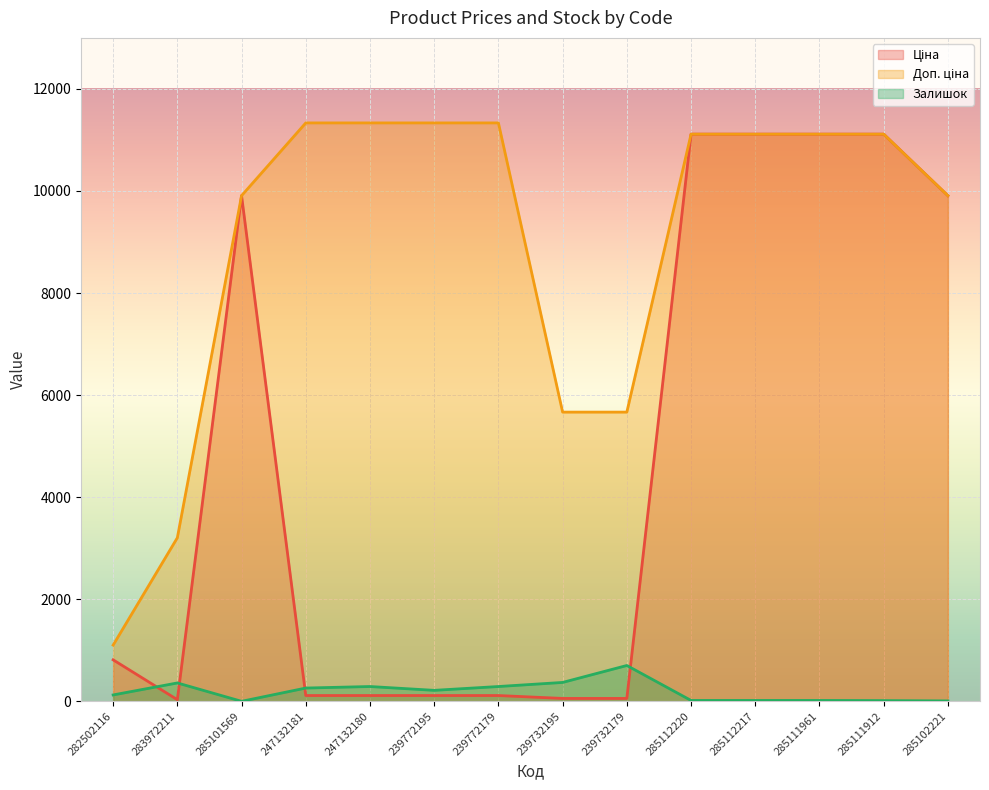

Is it true that Залишок equals 50.1 at 239772195?

False